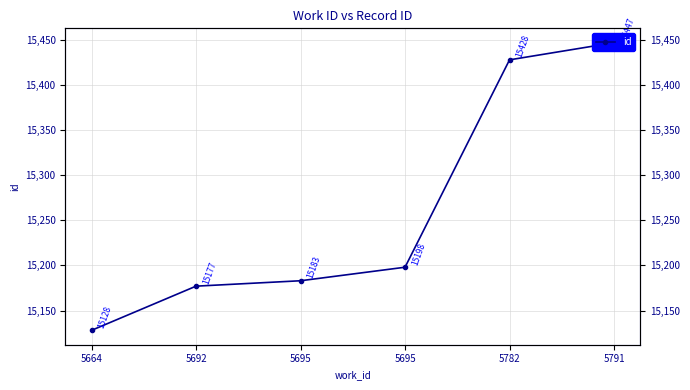

List the labels in order of value, smallest first.

5664, 5692, 5695, 5695, 5782, 5791